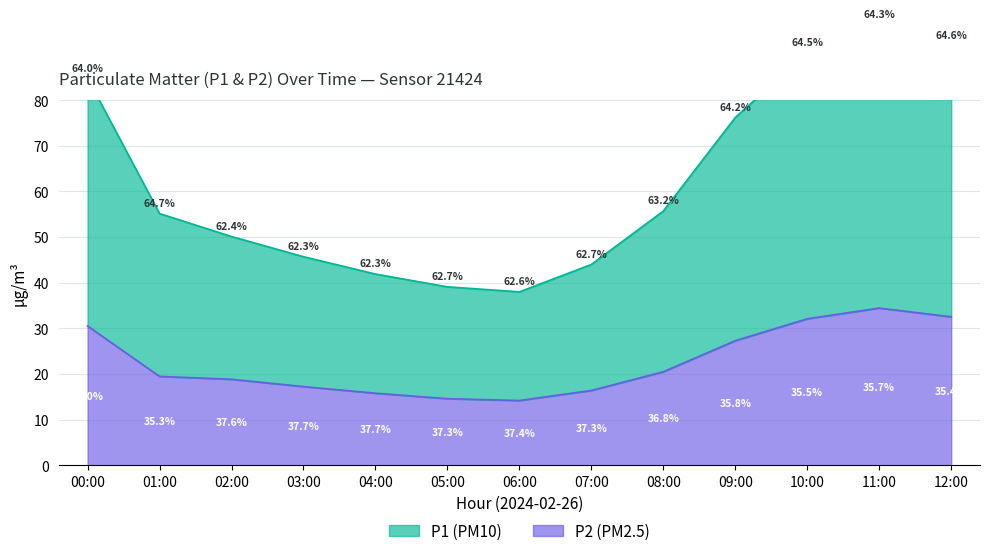

In P2, how many points are lower than both neighbors (excluding endpoints)?

1